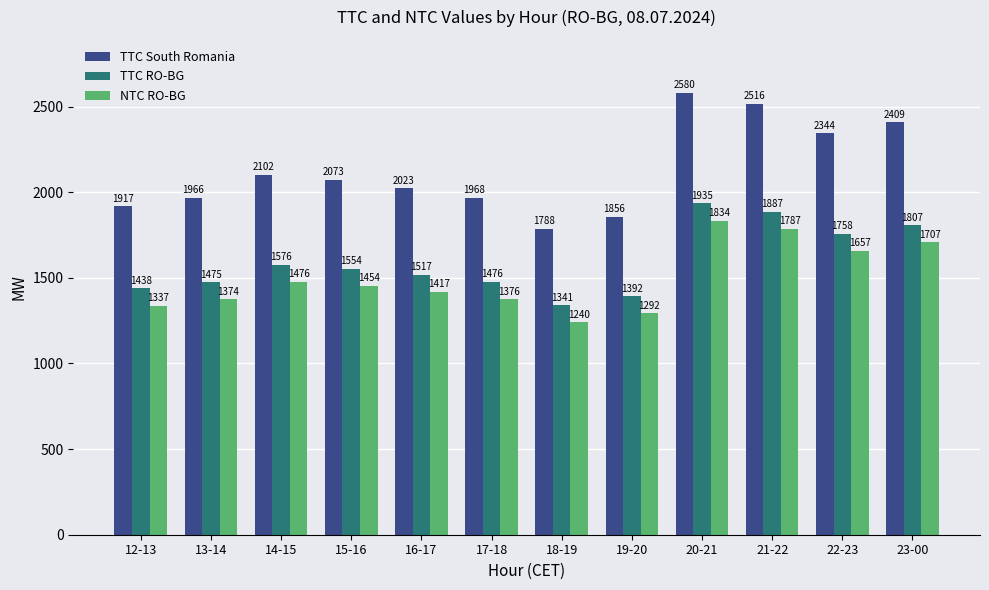

What is the difference between the highest and lowest values at 22-23?

687